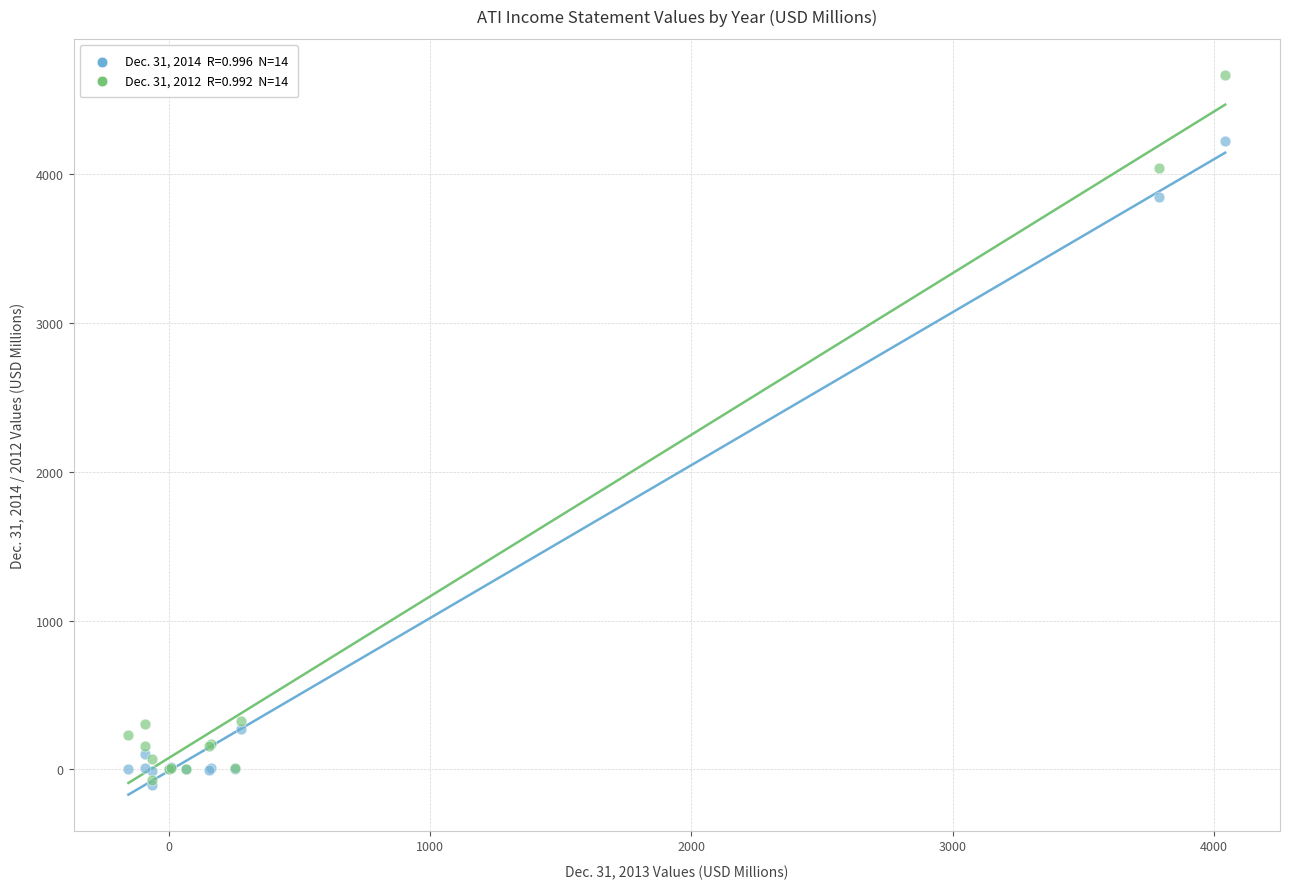

Across all series, what Y value is closest to 2279?

3844.8